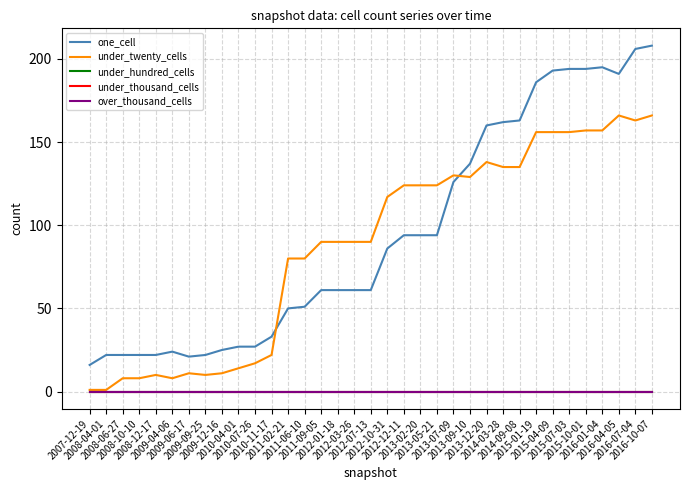

Does the chart have visible grid lines?

Yes